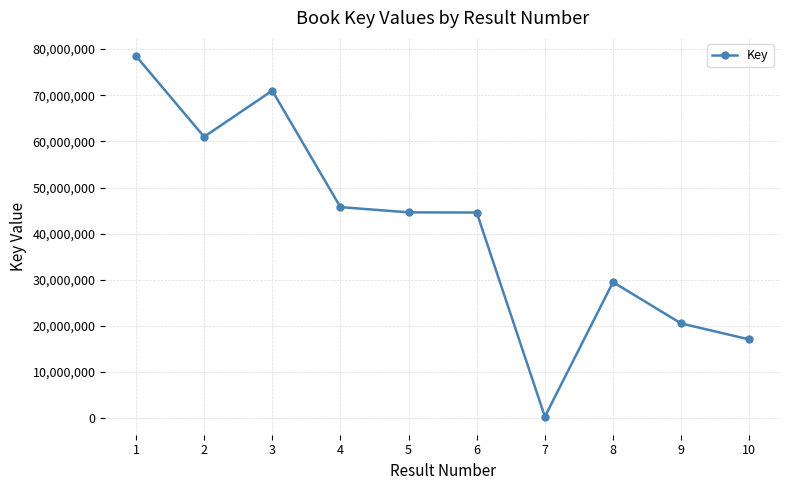

What is the greatest value displayed?

78523160